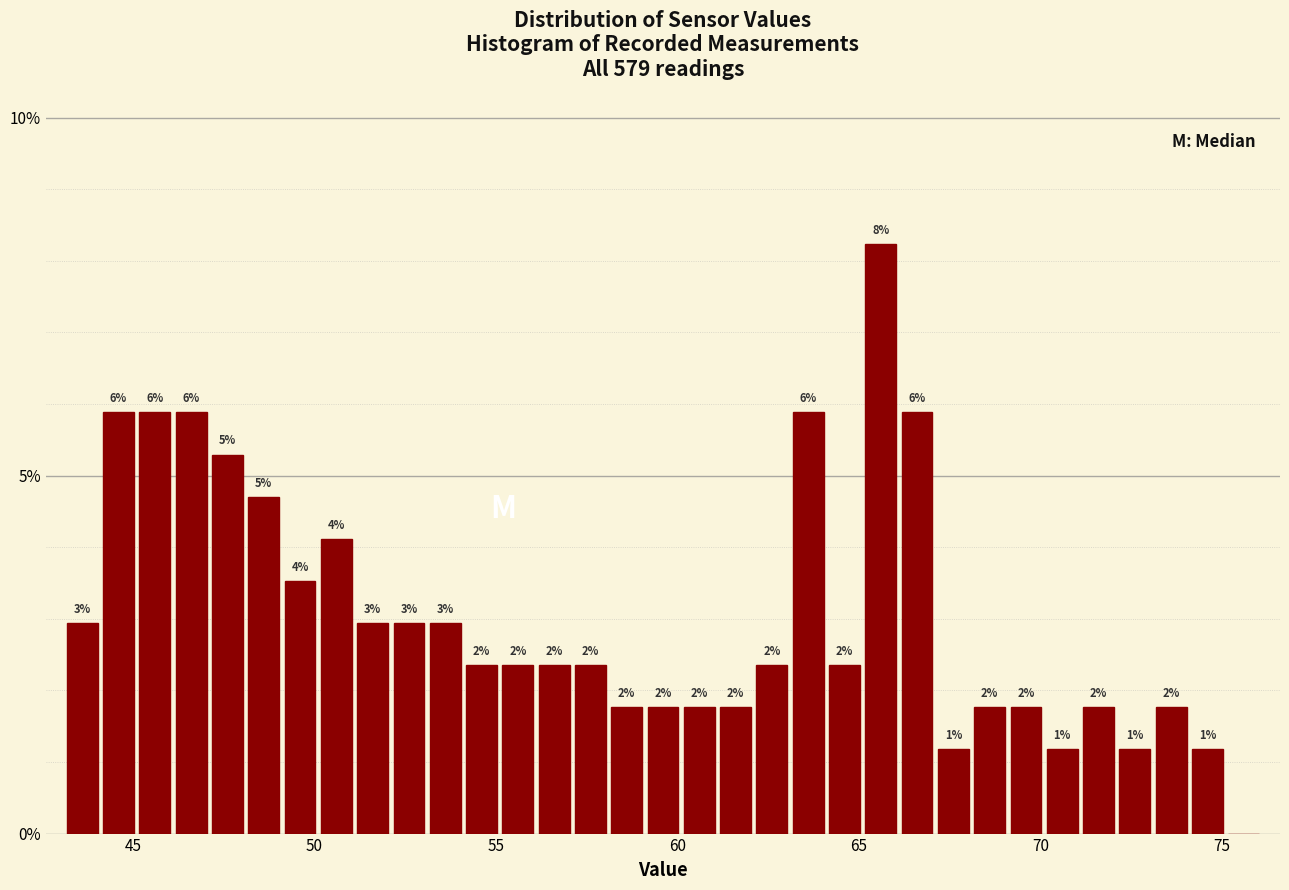

Around what value on the x-axis is the tallest bar? Give the approximate position of its centre, as read against the axis.

65.5